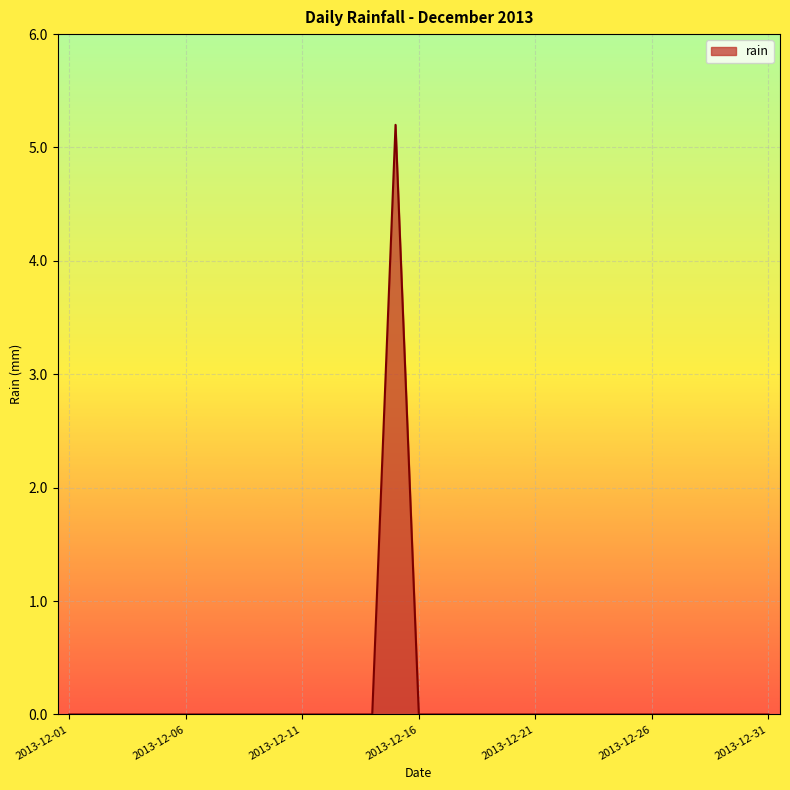

Reading right to left, extract all data points from this chart.

0.0	0.0	0.0	0.0	0.0	0.0	0.0	0.0	0.0	0.0	0.0	0.0	0.0	0.0	0.0	0.0	5.2	0.0	0.0	0.0	0.0	0.0	0.0	0.0	0.0	0.0	0.0	0.0	0.0	0.0	0.0